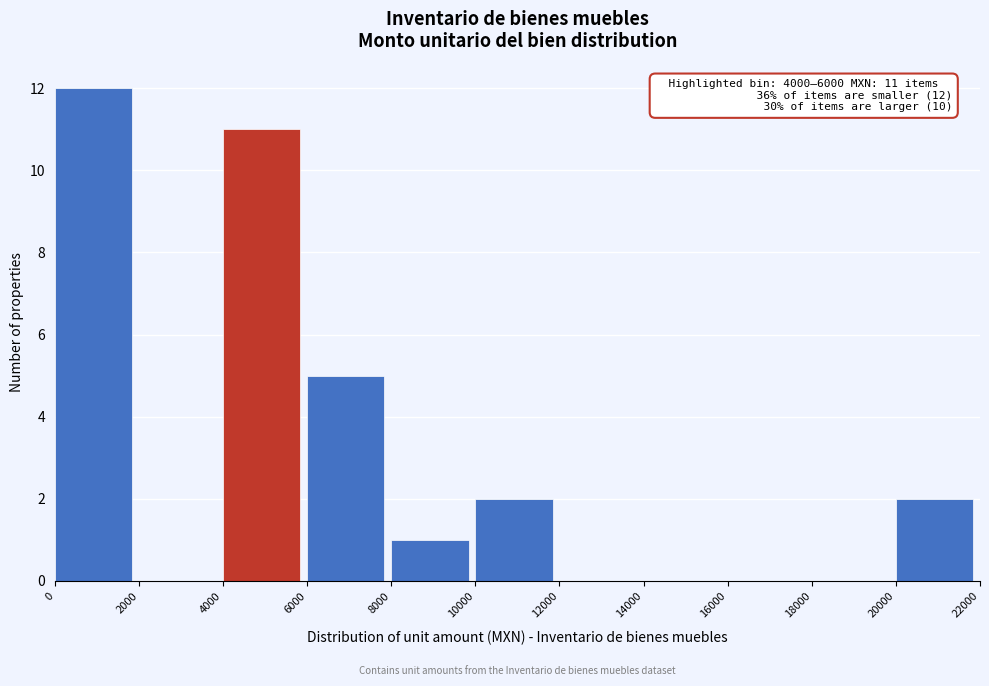

Over which range of the x-axis is the bar tallest?

0 to 2000